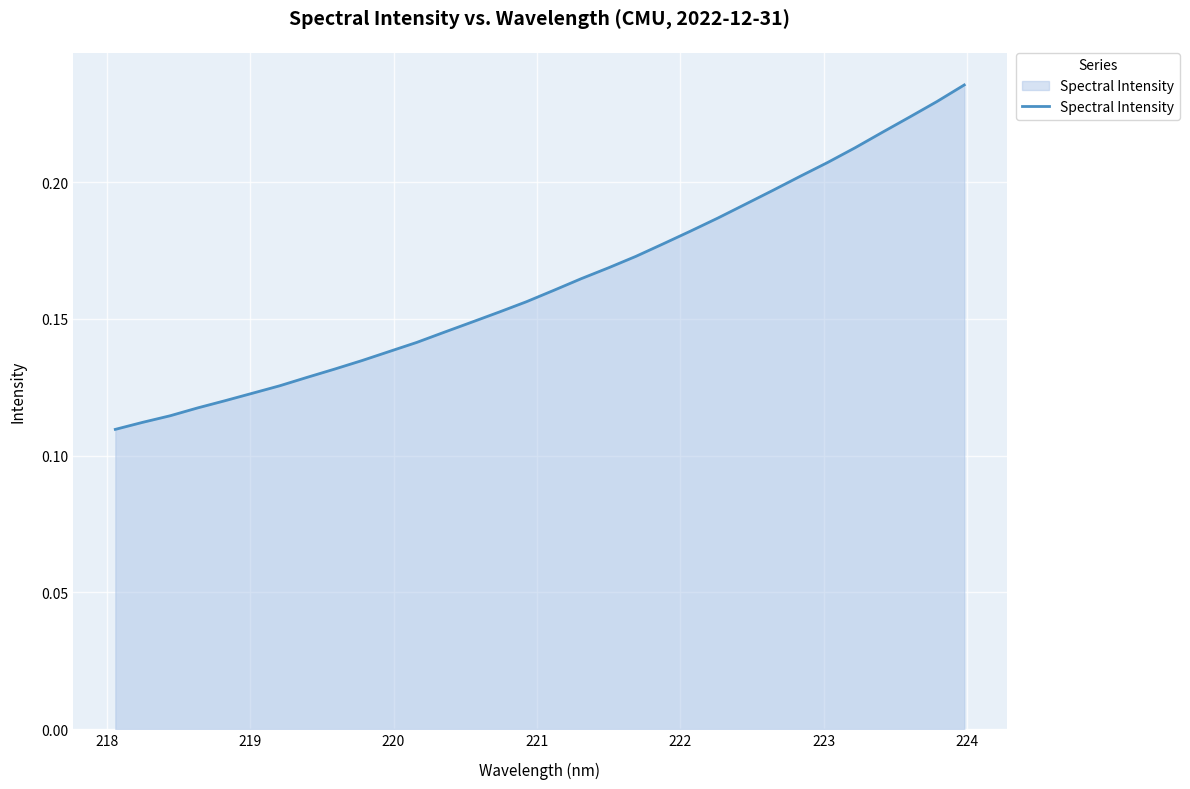

Count the values in the range 0 to 1.

32